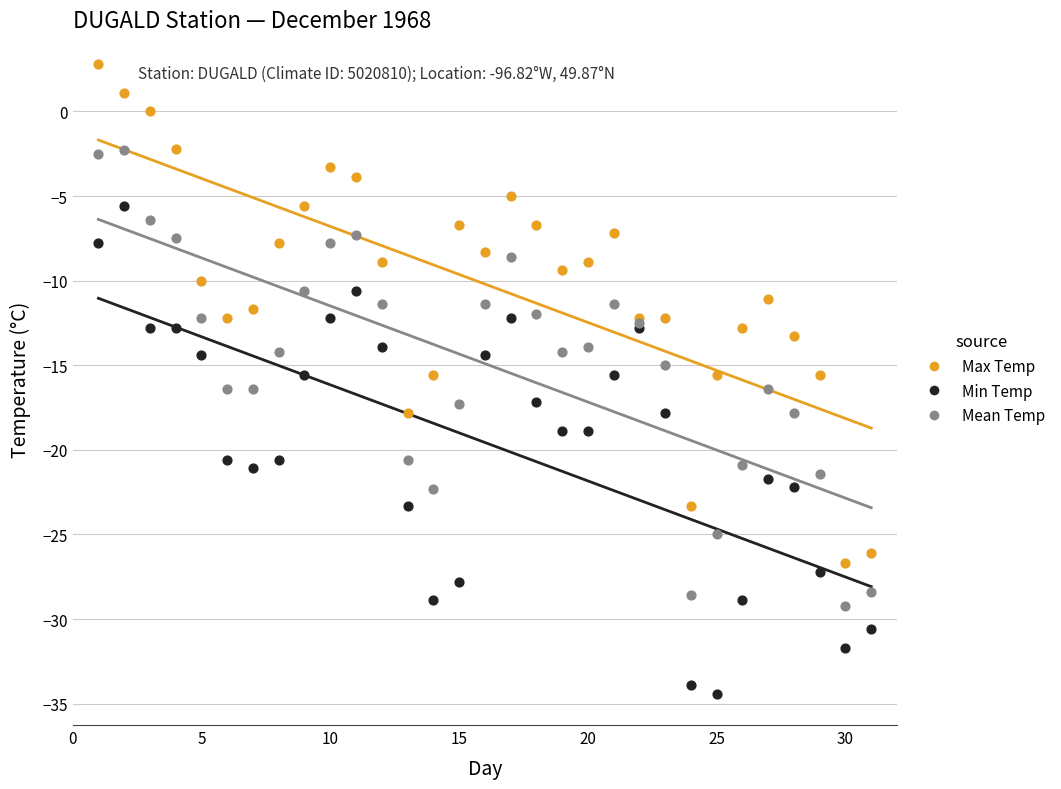

Which series contains the highest Y value?

Max Temp